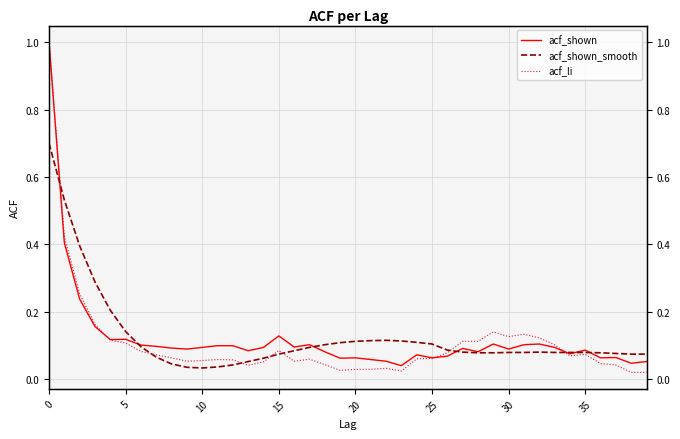

At which label is acf_shown closest to 0?

23